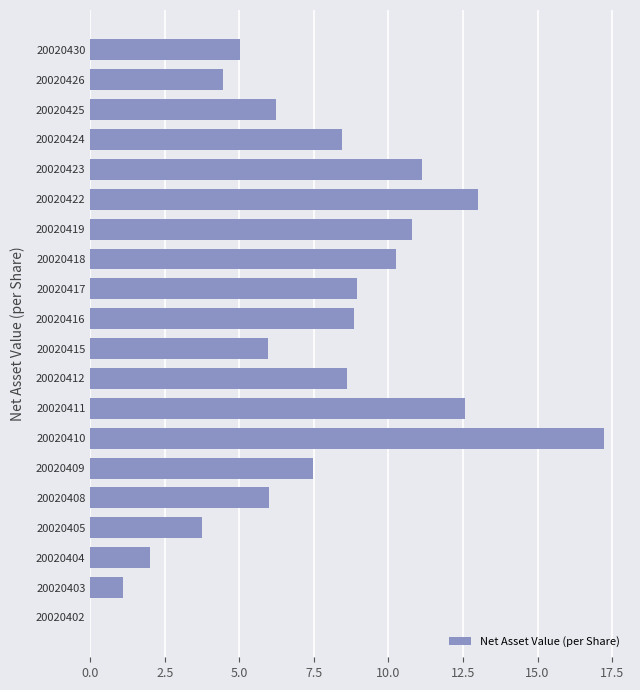

What is the sum of all values?

151.8